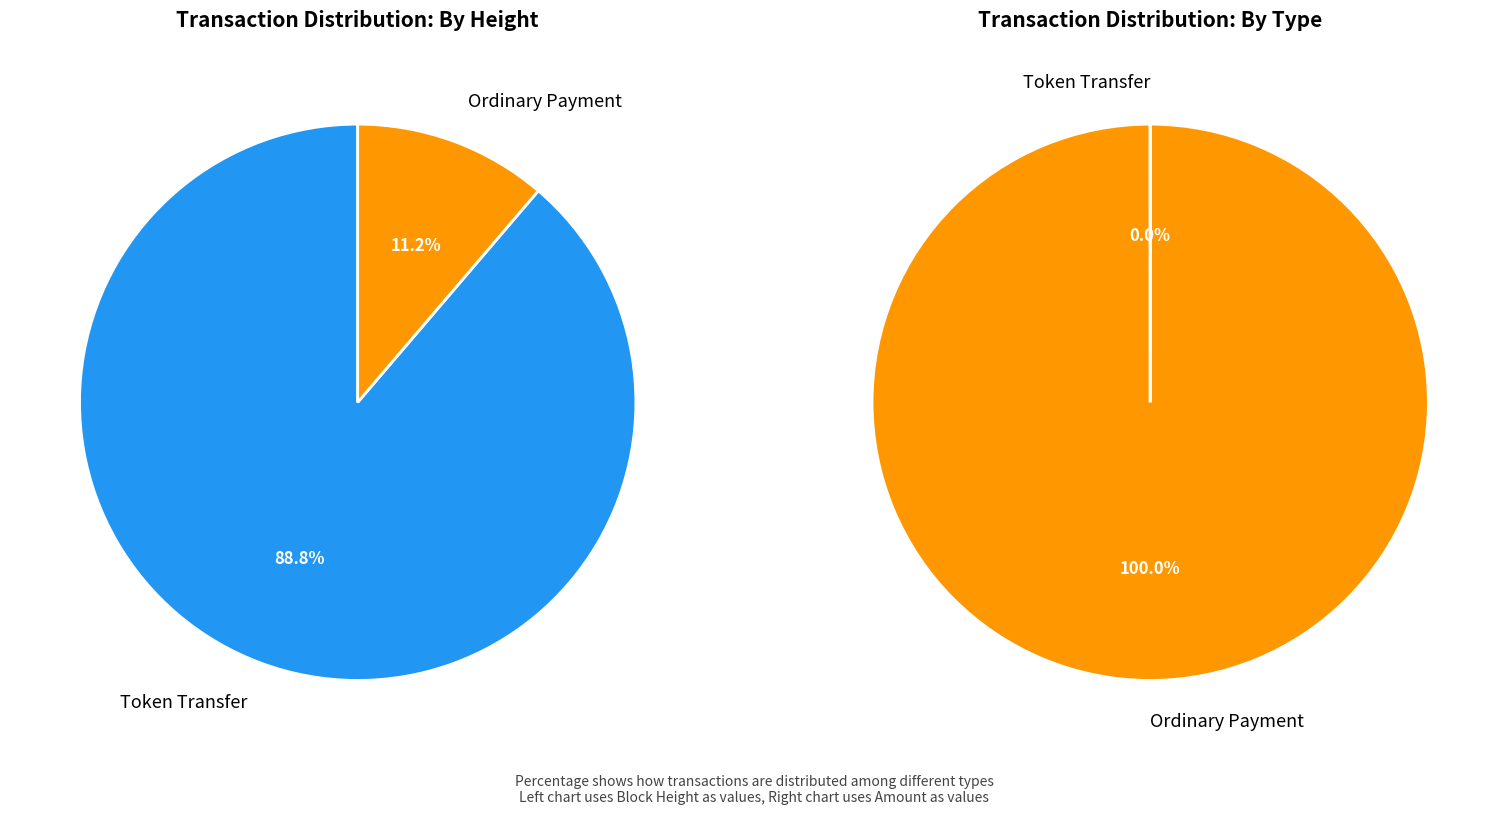

How many segments does this pie chart have?

2